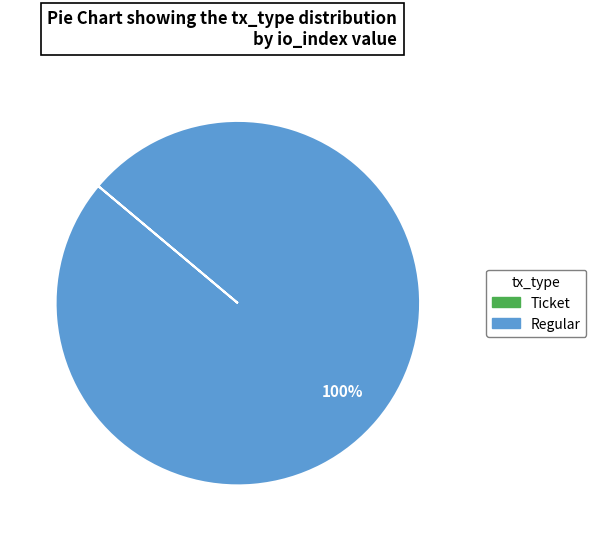

Which category has the biggest portion of the pie?

Regular